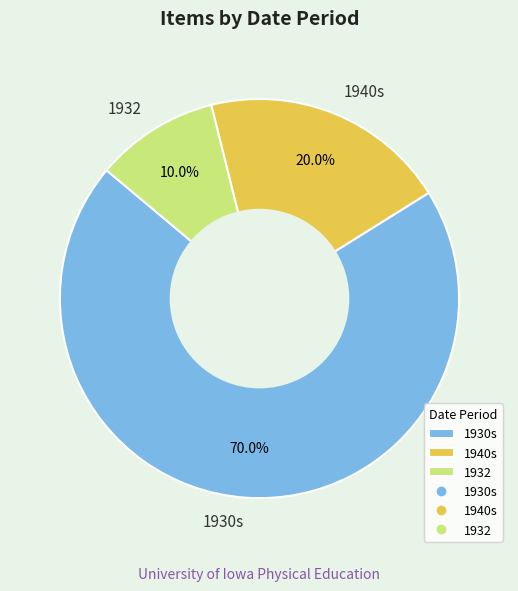

Which category has the biggest portion of the pie?

1930s